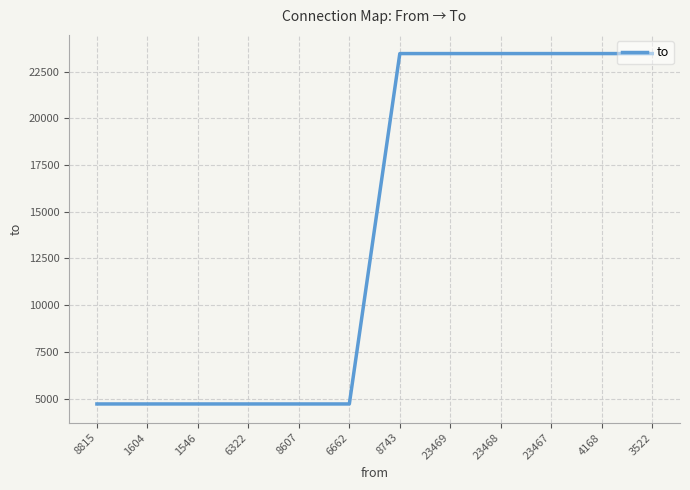

Reading left to right, extract all data points from this chart.

8815=4711	1604=4711	1546=4711	6322=4711	8607=4711	6662=4711	8743=23466	23469=23466	23468=23466	23467=23466	4168=23466	3522=23466